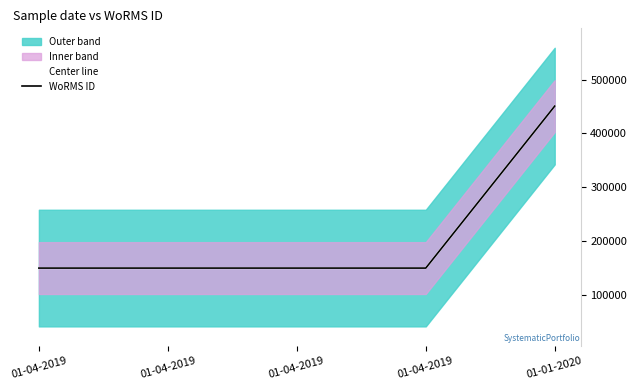

What is the sum of all WoRMS ID values?

1048771